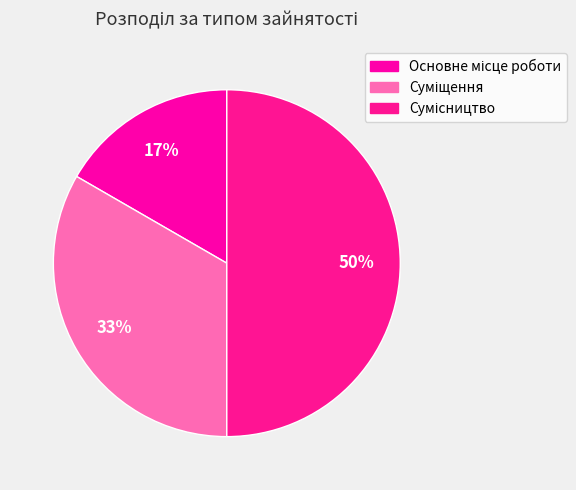

Which slice is the largest?

Сумісництво